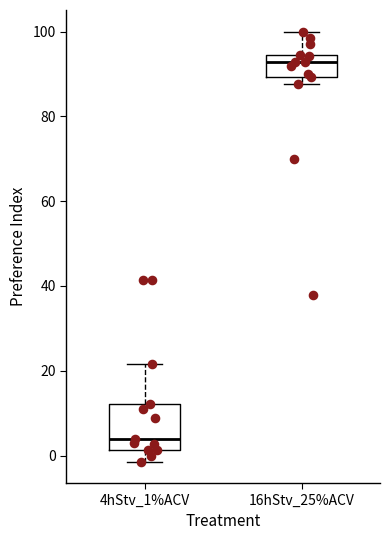

Which box's median line is the lowest?

4hStv_1%ACV